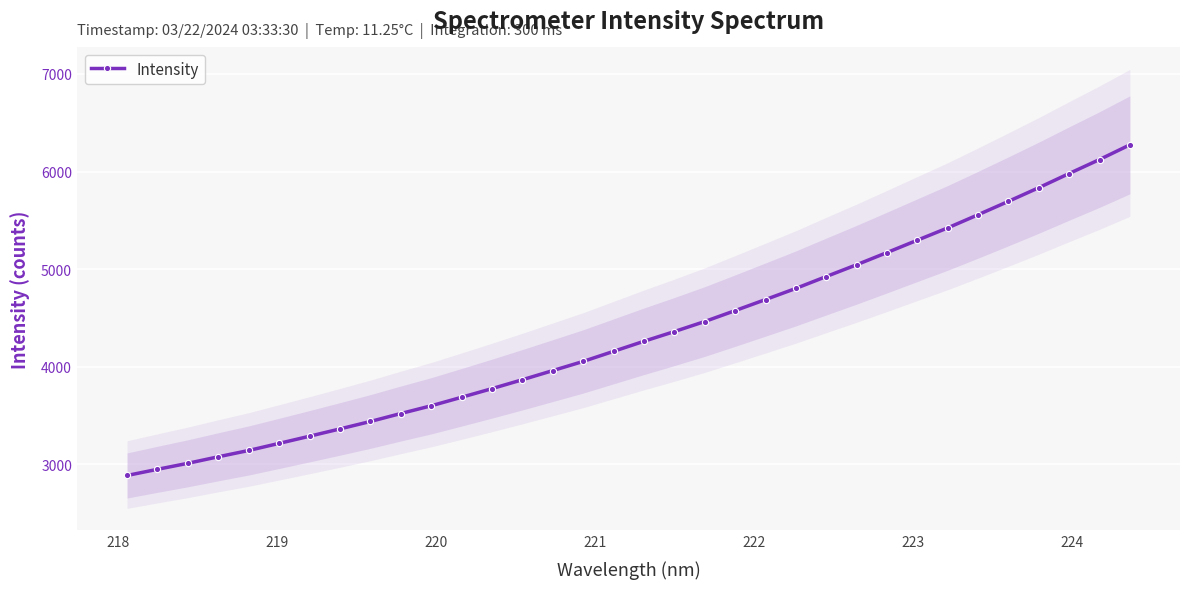

What is the maximum value for Intensity?

6273.7